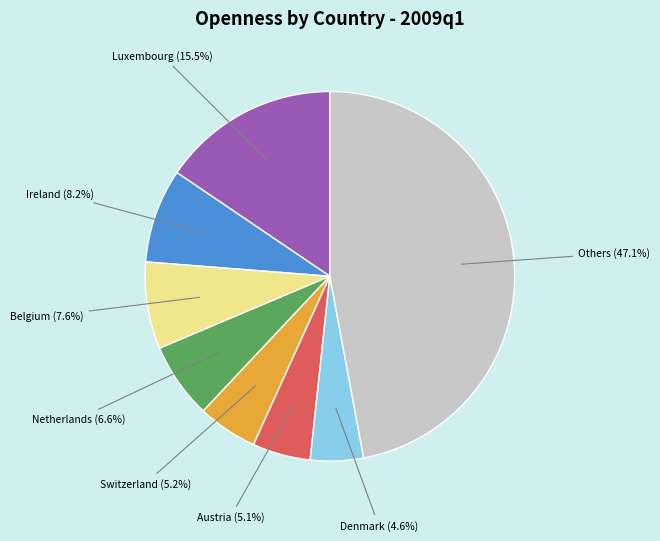

To the nearest percent, what is the average slice percentage?

12%